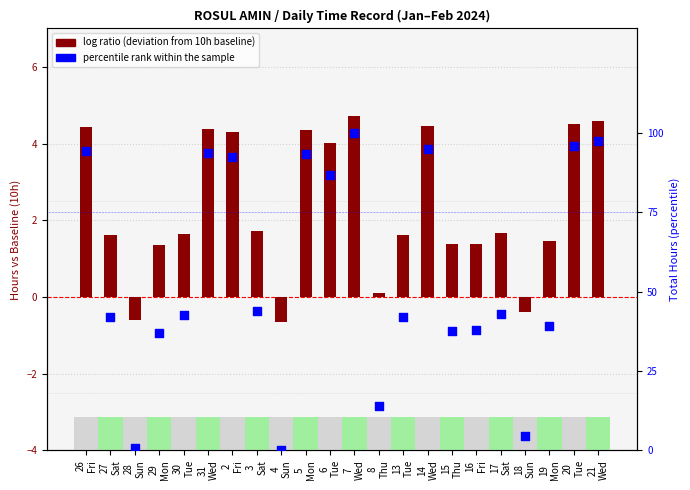

What is the total value across all series at 17
Sat?

44.8